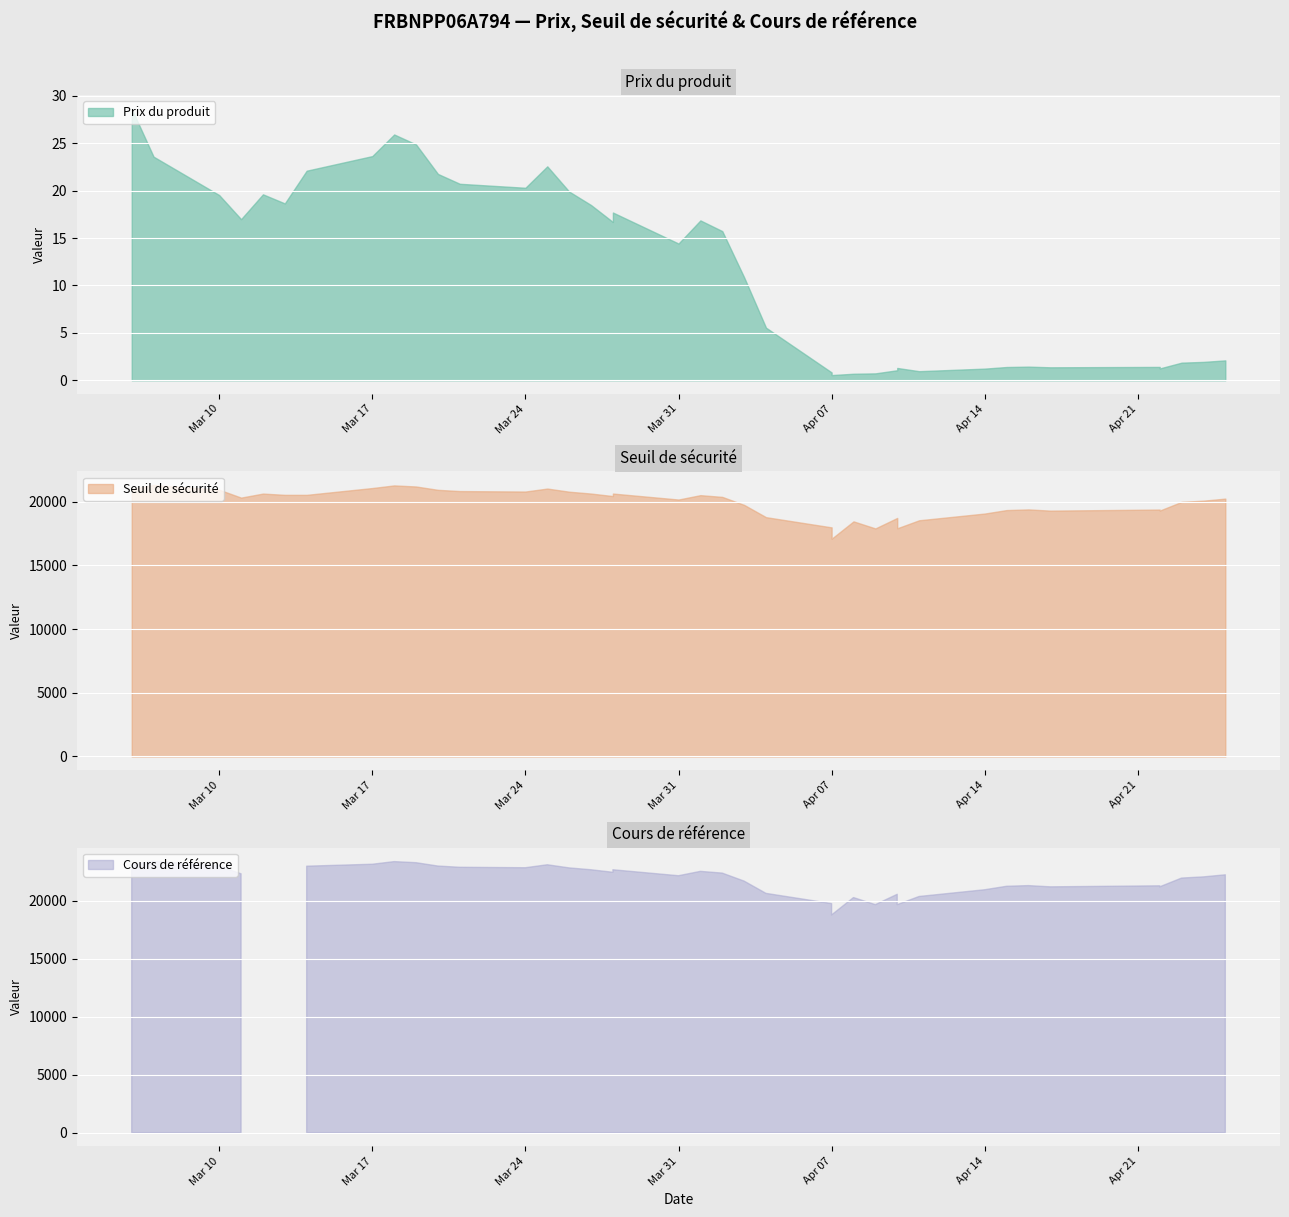

True or false: Cours de référence has more than 1 points higher than both neighbors.

True